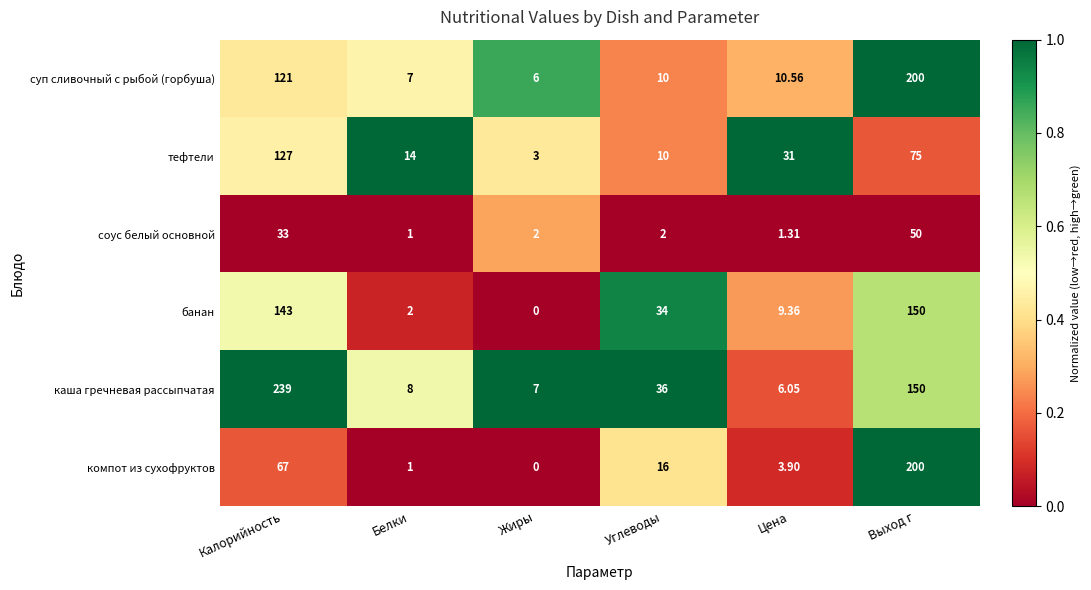

Which series has the largest range (max minus min)?

каша гречневая рассыпчатая